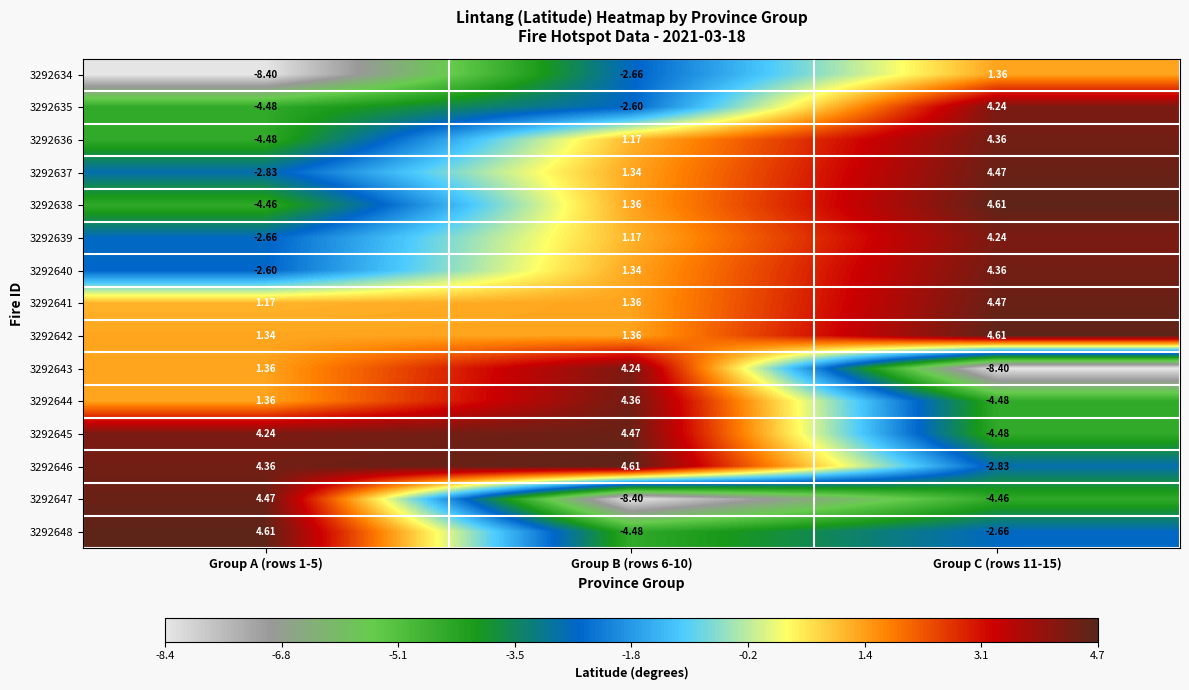

Is the value of 3292648 at Group A (rows 1-5) greater than the value of 3292645 at Group B (rows 6-10)?

Yes